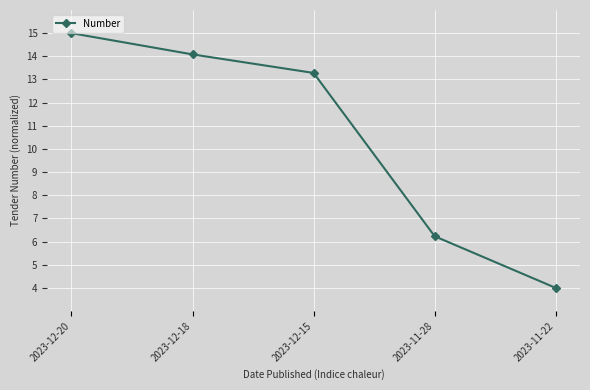

Approximately how many times larger is the value at 2023-11-28 compared to 2023-12-18?

0.4